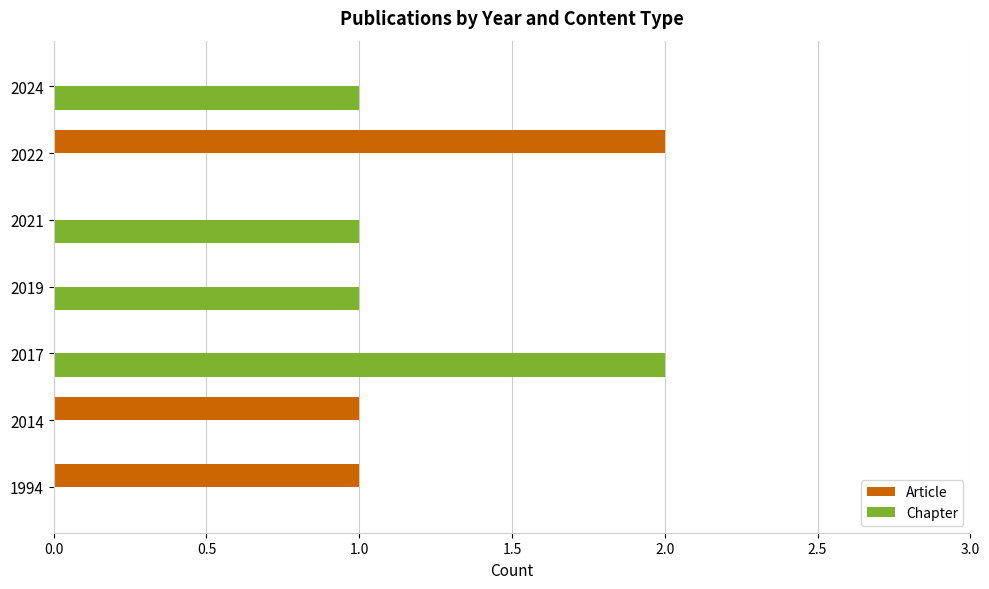

What is the maximum value for Chapter?

2